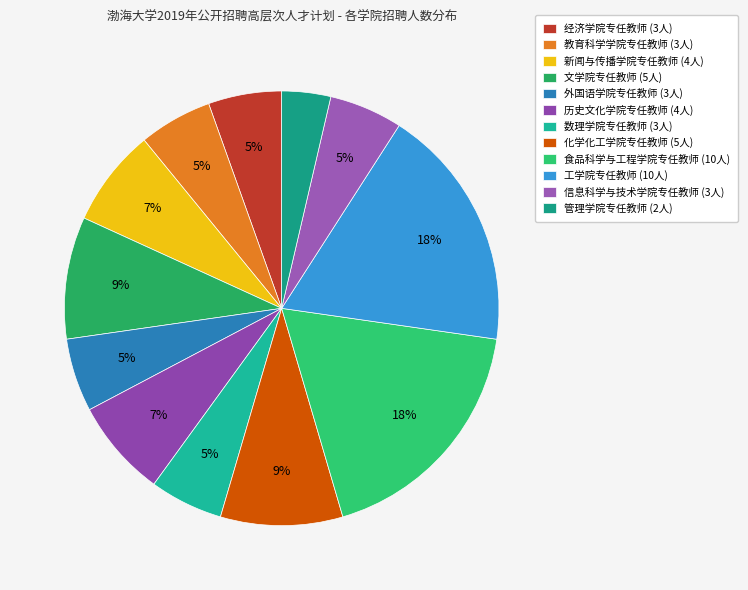

Count the number of slices in the pie.

12